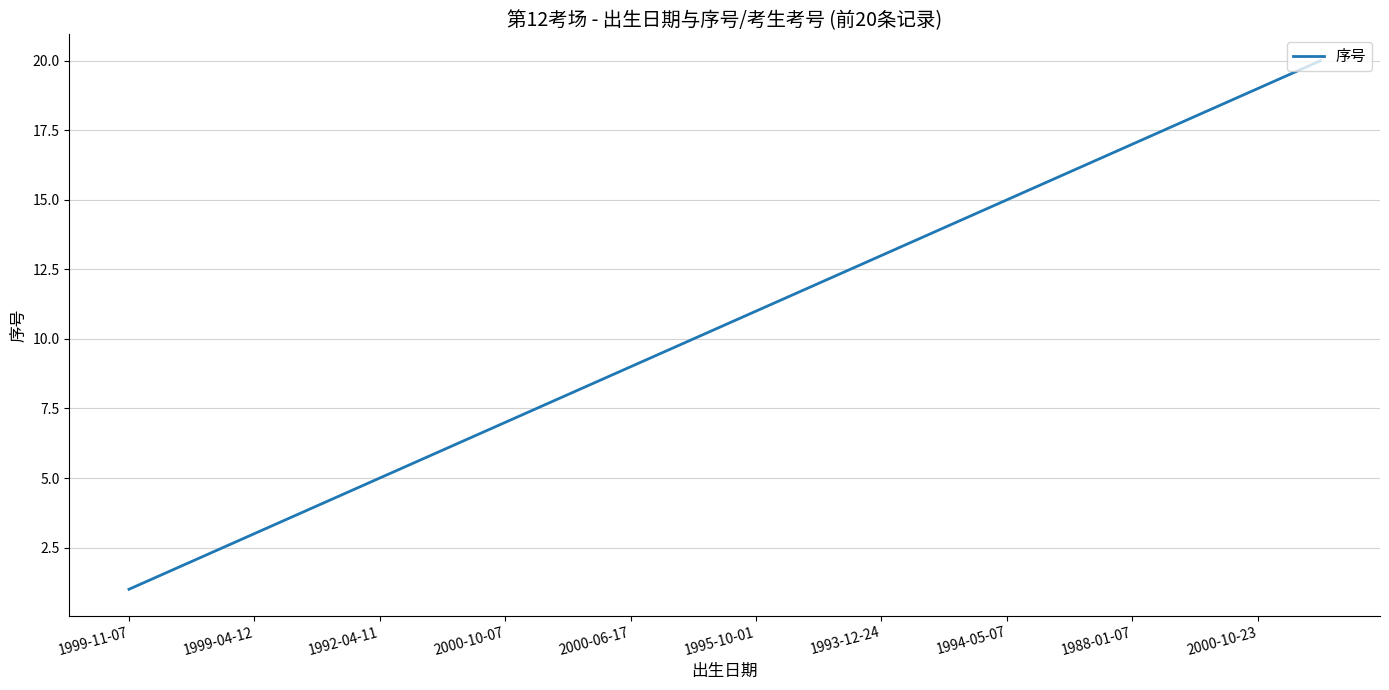

What is the difference between the maximum and minimum values?

19